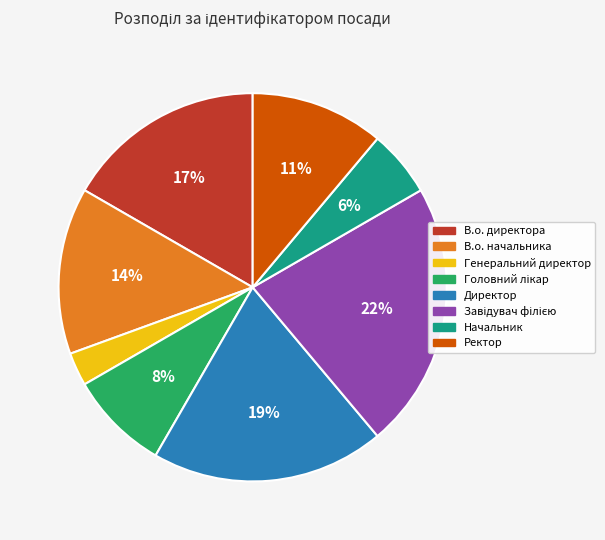

To the nearest percent, what is the average slice percentage?

12%